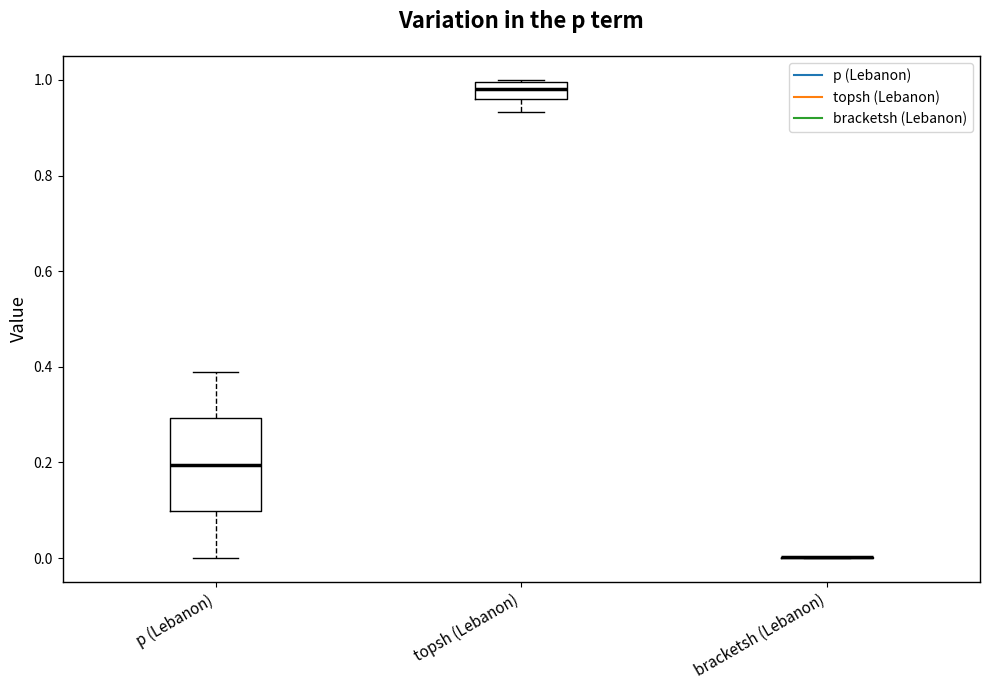

Reading left to right, transcribe this box plot: for each box, give where its median line is, the range the box spans, and where its two whiskers end, as read against the y-axis. The values are not printed on the chart, so give them approximately, as read against the axis.

p (Lebanon): median 0.20, box 0.10 to 0.30, whiskers 0.00 to 0.40
topsh (Lebanon): median 0.98, box 0.96 to 1.00, whiskers 0.94 to 1.00
bracketsh (Lebanon): box collapsed to a line at 0.00, whiskers 0.00 to 0.00